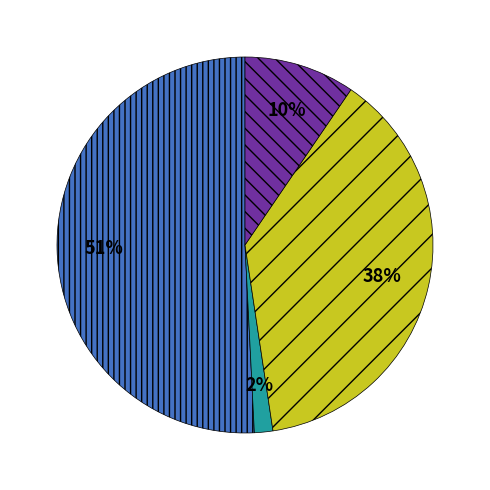

To the nearest percent, what is the average slice percentage?

25%